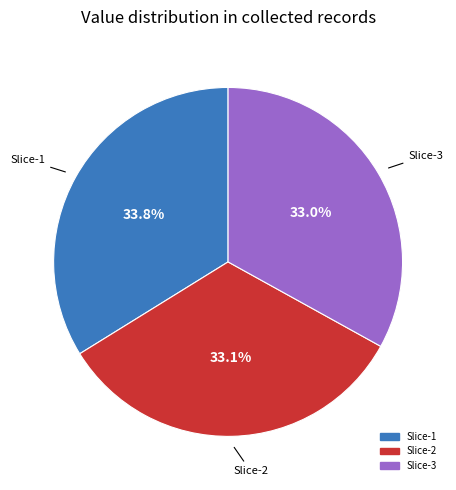

Is there any slice that represents more than half of the pie?

No